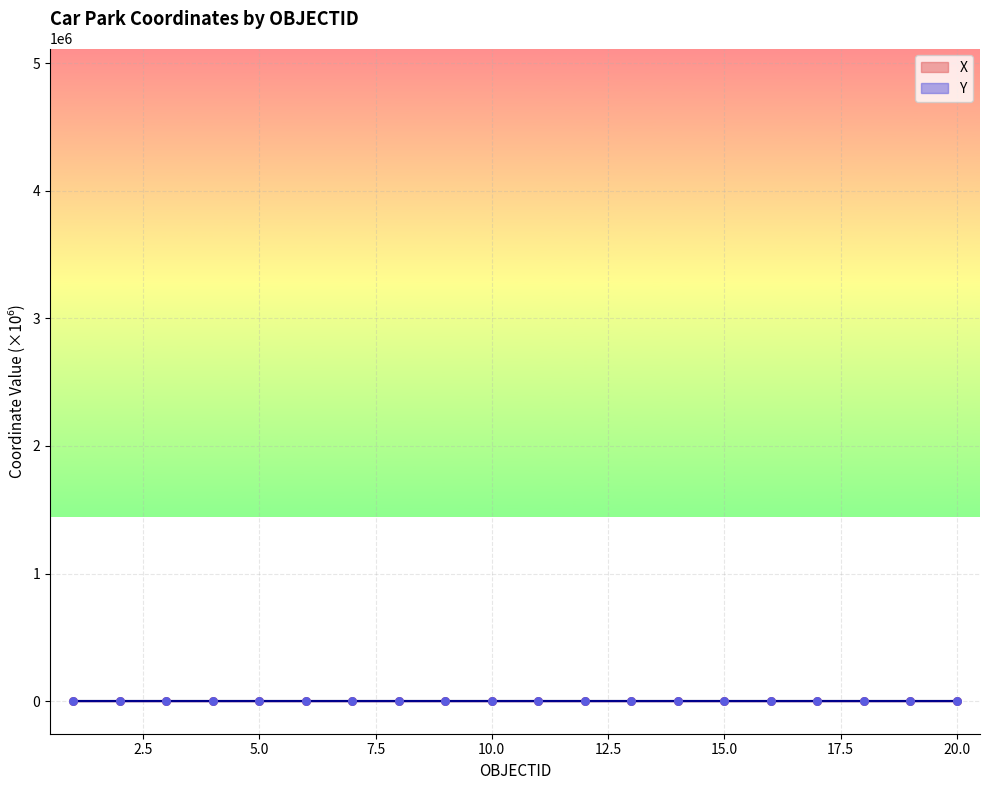

Which series has the largest total across all categories?

Y